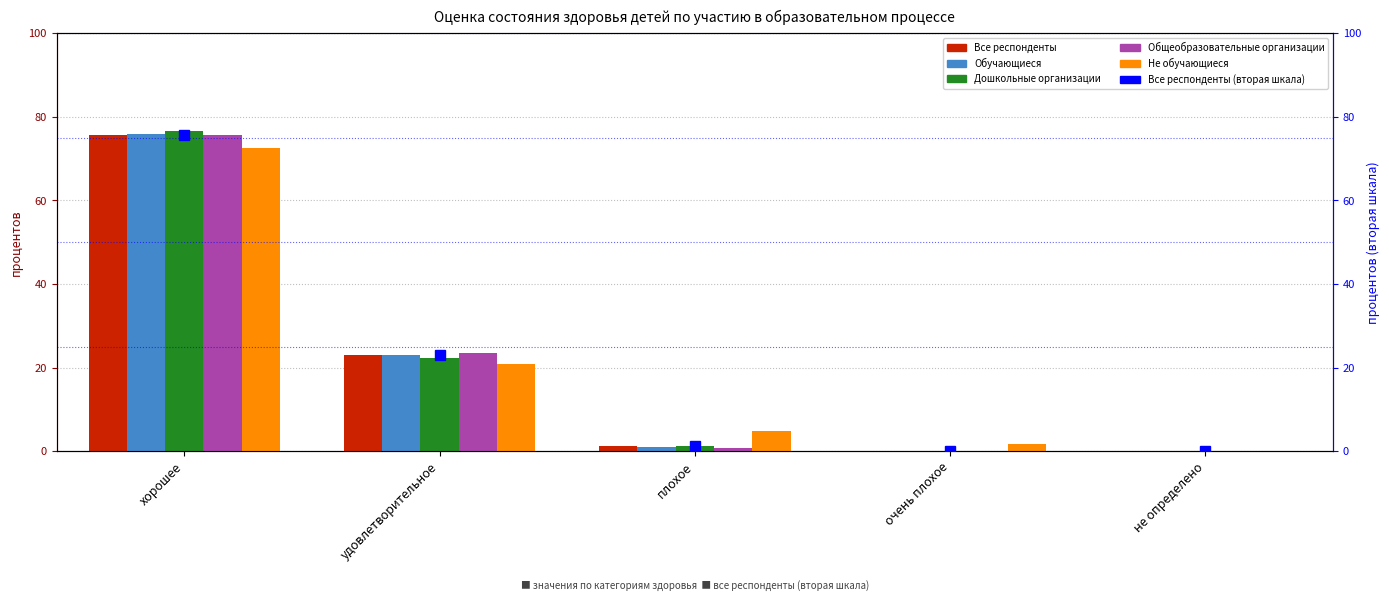

What is the label of the 2nd bar from the left?

удовлетворительное